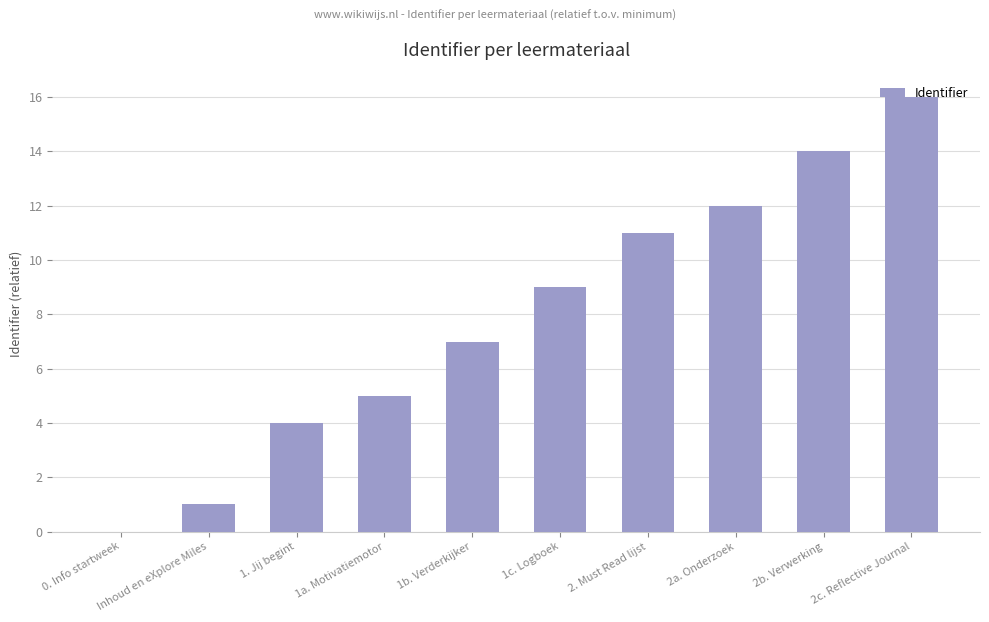

What is the maximum value shown in the chart?

16